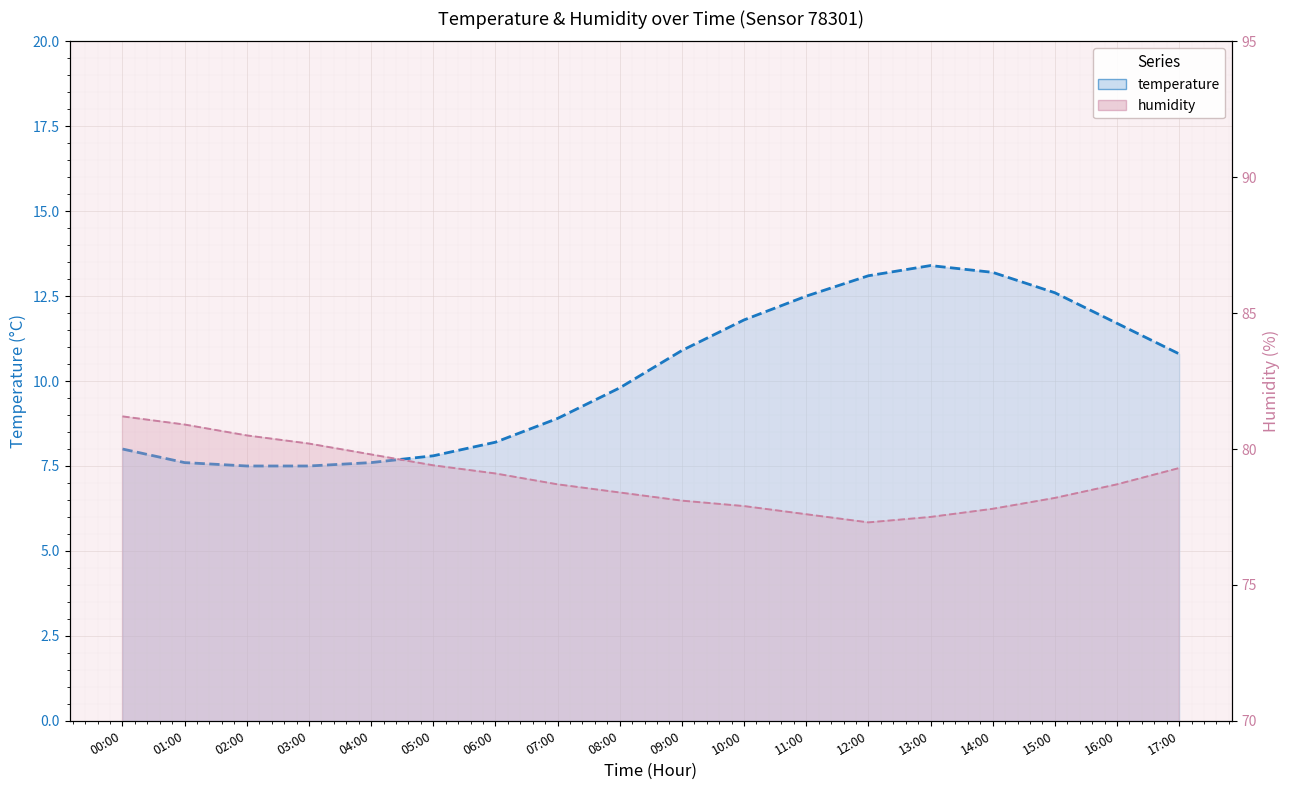

Reading left to right, extract all data points from this chart.

temperature: 8.0	7.6	7.5	7.5	7.6	7.8	8.2	8.9	9.8	10.9	11.8	12.5	13.1	13.4	13.2	12.6	11.7	10.8
humidity: 81.2	80.9	80.5	80.2	79.8	79.4	79.1	78.7	78.4	78.1	77.9	77.6	77.3	77.5	77.8	78.2	78.7	79.3